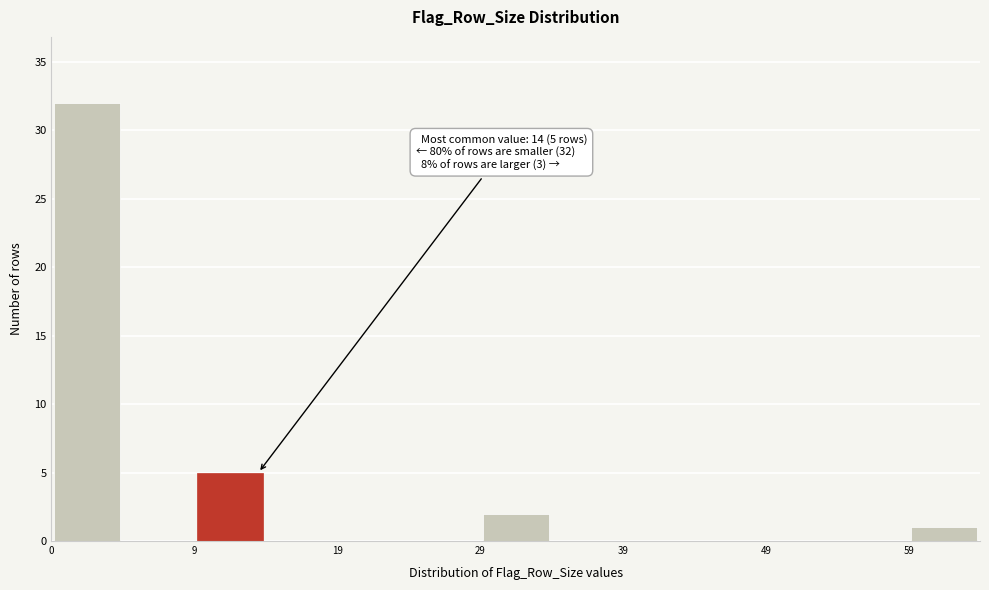

Which range on the x-axis has the tallest bar?

-0.5 to 4.5